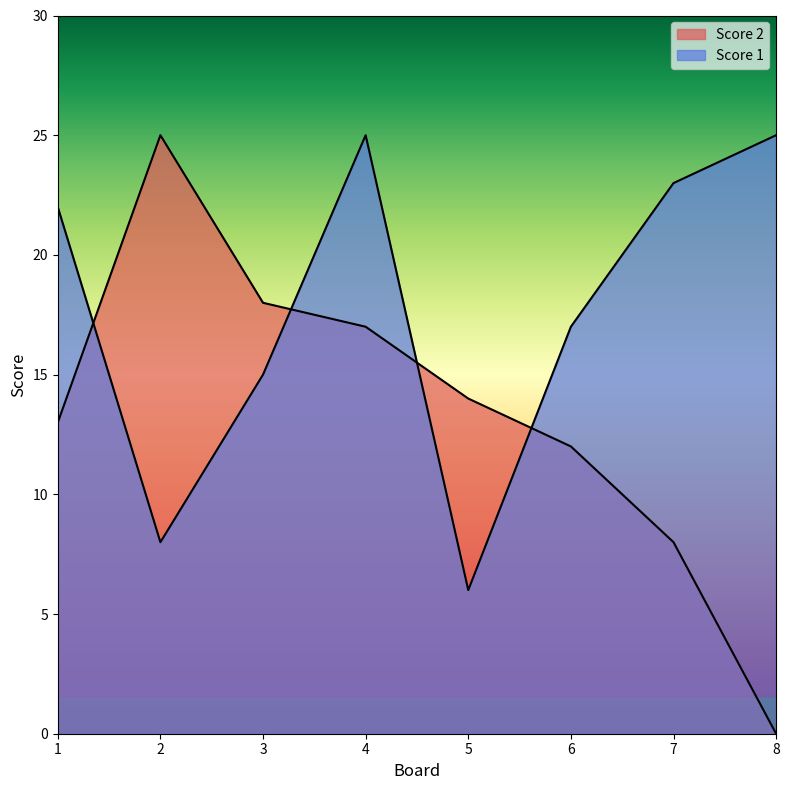

Is the value of Score 2 at 4 greater than the value of Score 1 at 1?

No